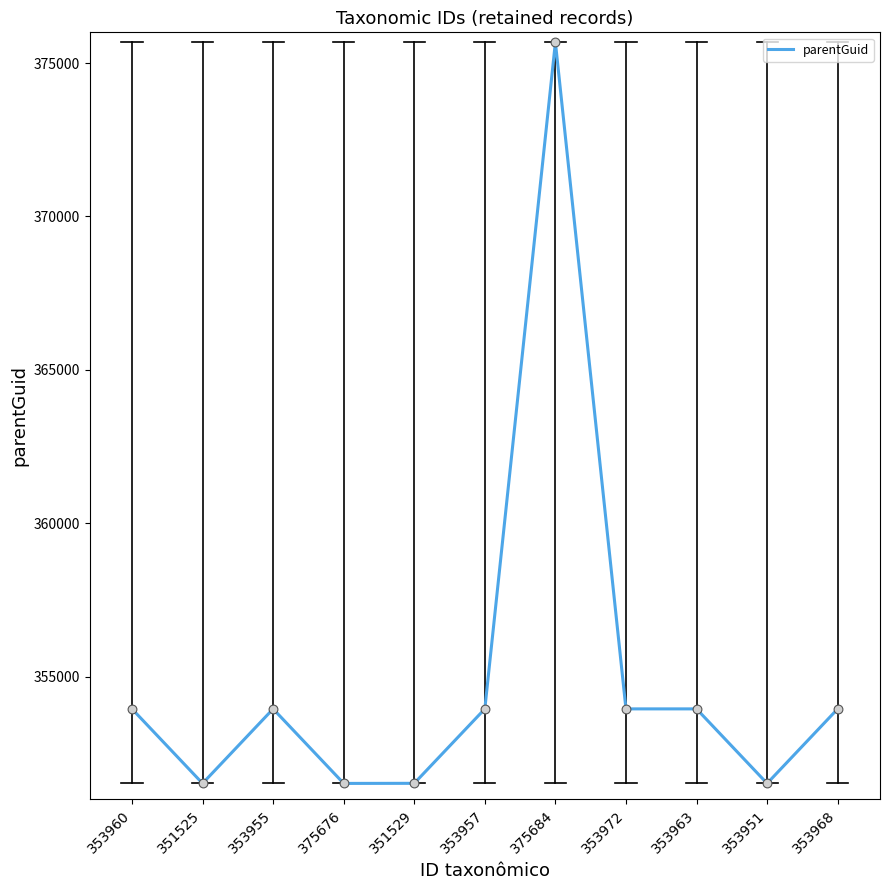

What is the ratio of the value at 353968 to the value at 353963?

1.0